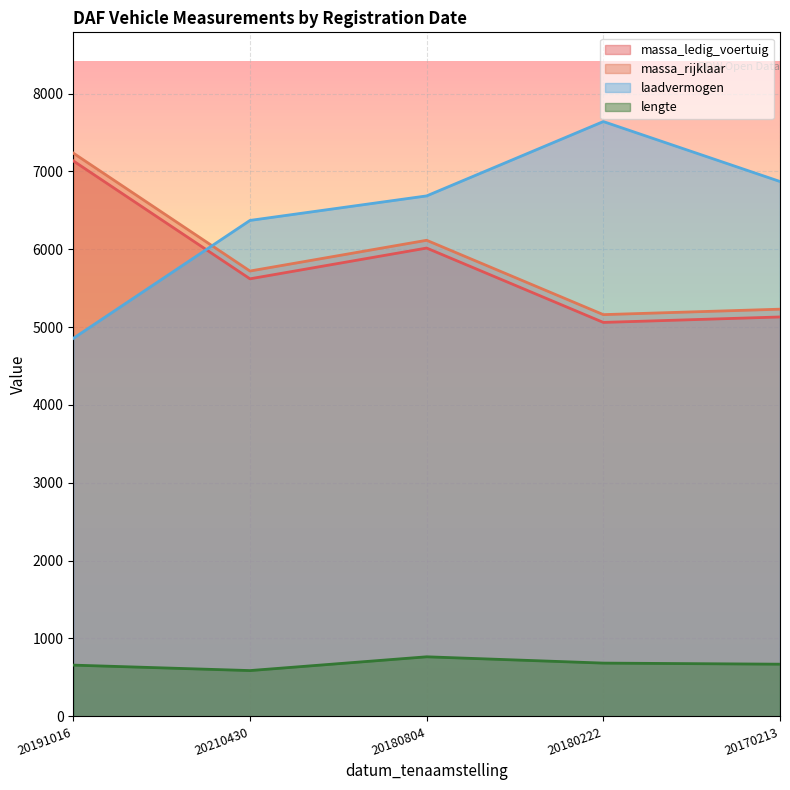

What is the difference between the second highest and second lowest values in the massa_ledig_voertuig series?

885